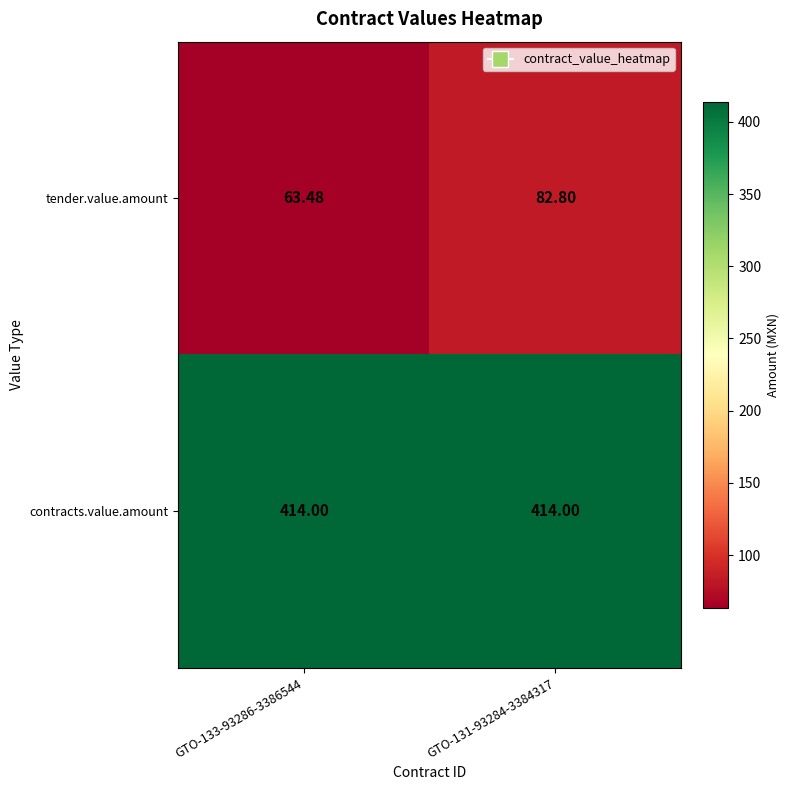

Which series has the largest range (max minus min)?

tender.value.amount